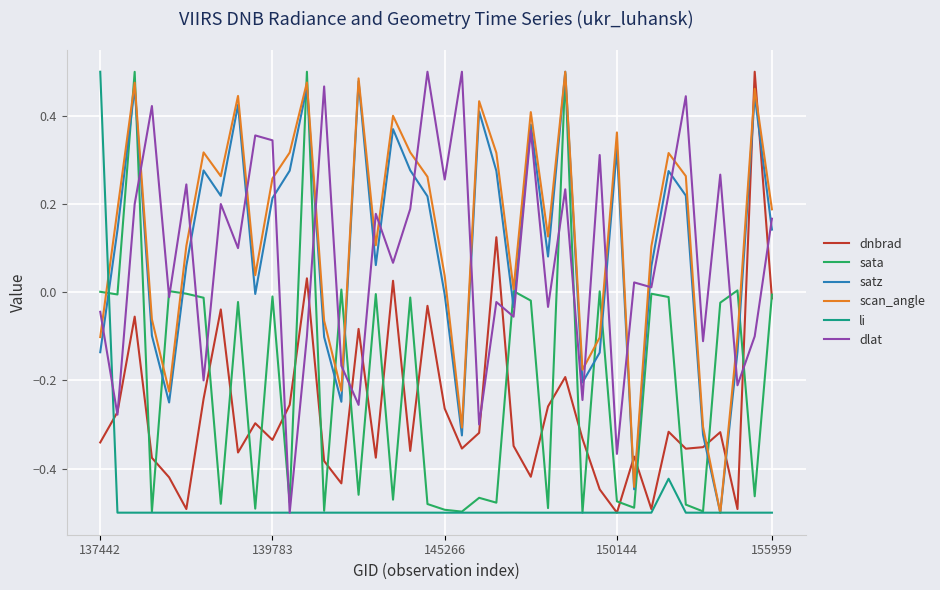

After their last crossing, which series has the higher values: dlat or satz?

dlat